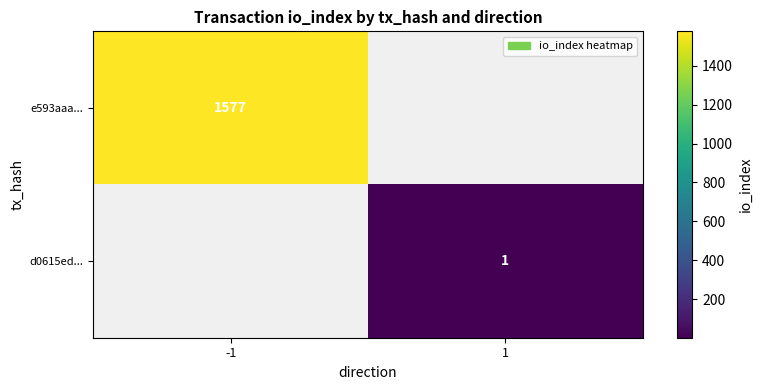

Which category has the highest value across all series?

-1